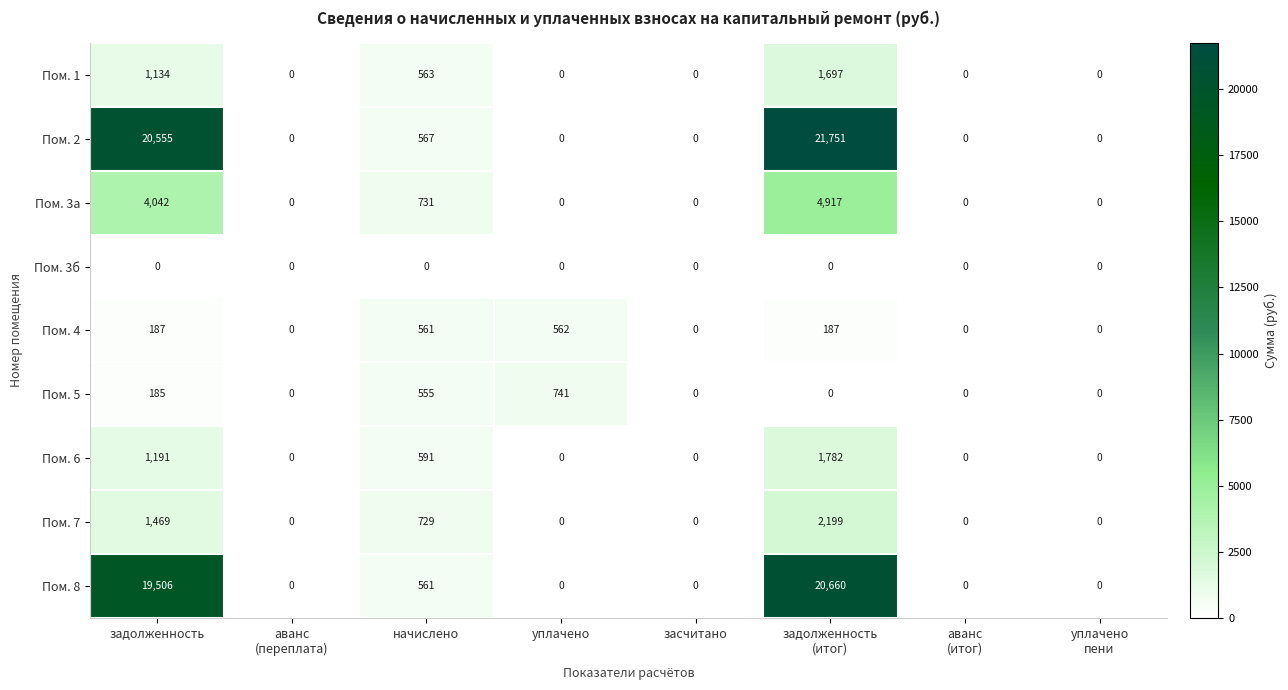

What is the maximum value shown in the chart?

21751